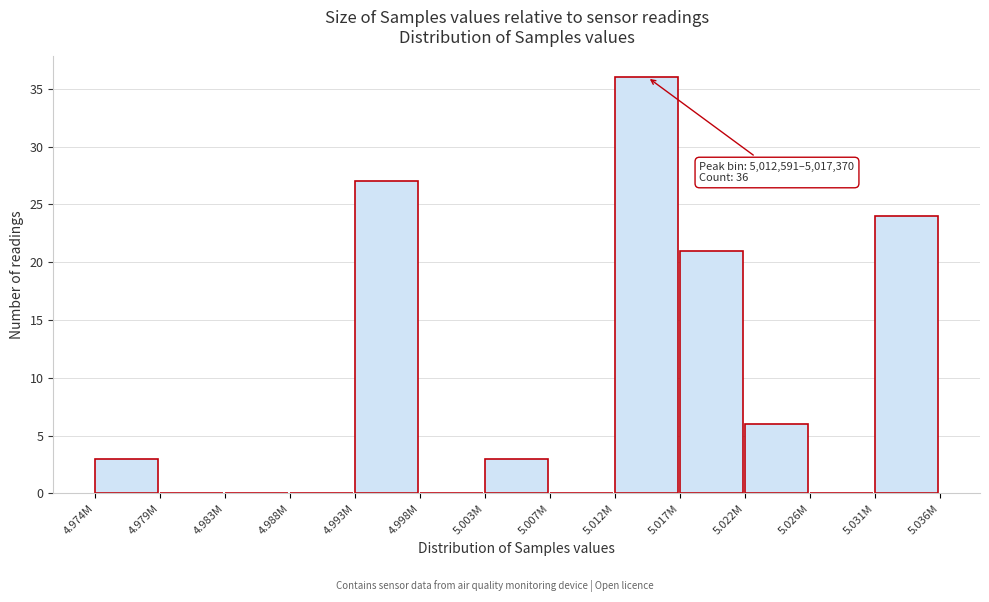

Reading right to left, list all the values displayed in this chart.

5.031M=24	5.026M=0	5.022M=6	5.017M=21	5.012M=36	5.007M=0	5.003M=3	4.998M=0	4.993M=27	4.988M=0	4.983M=0	4.979M=0	4.974M=3